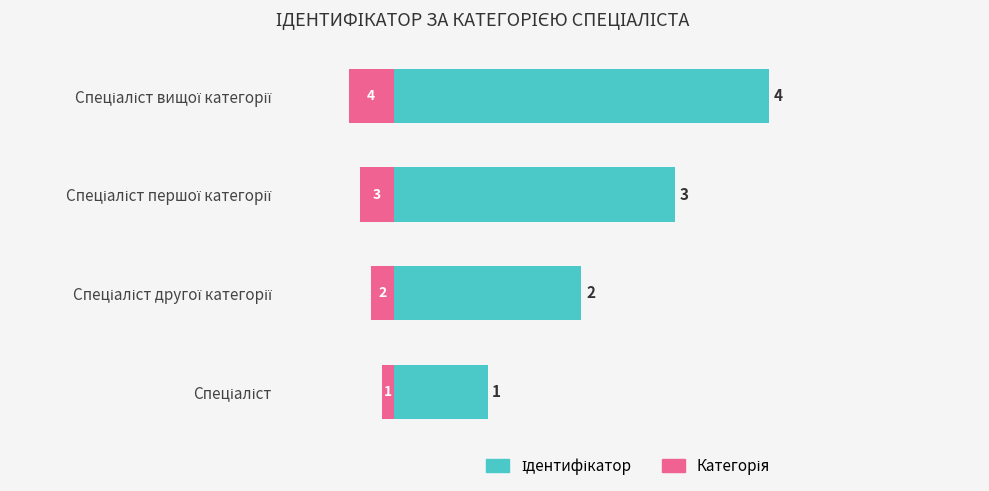

What is the value of the Ідентифікатор bar at the 4th from the left?

4.0